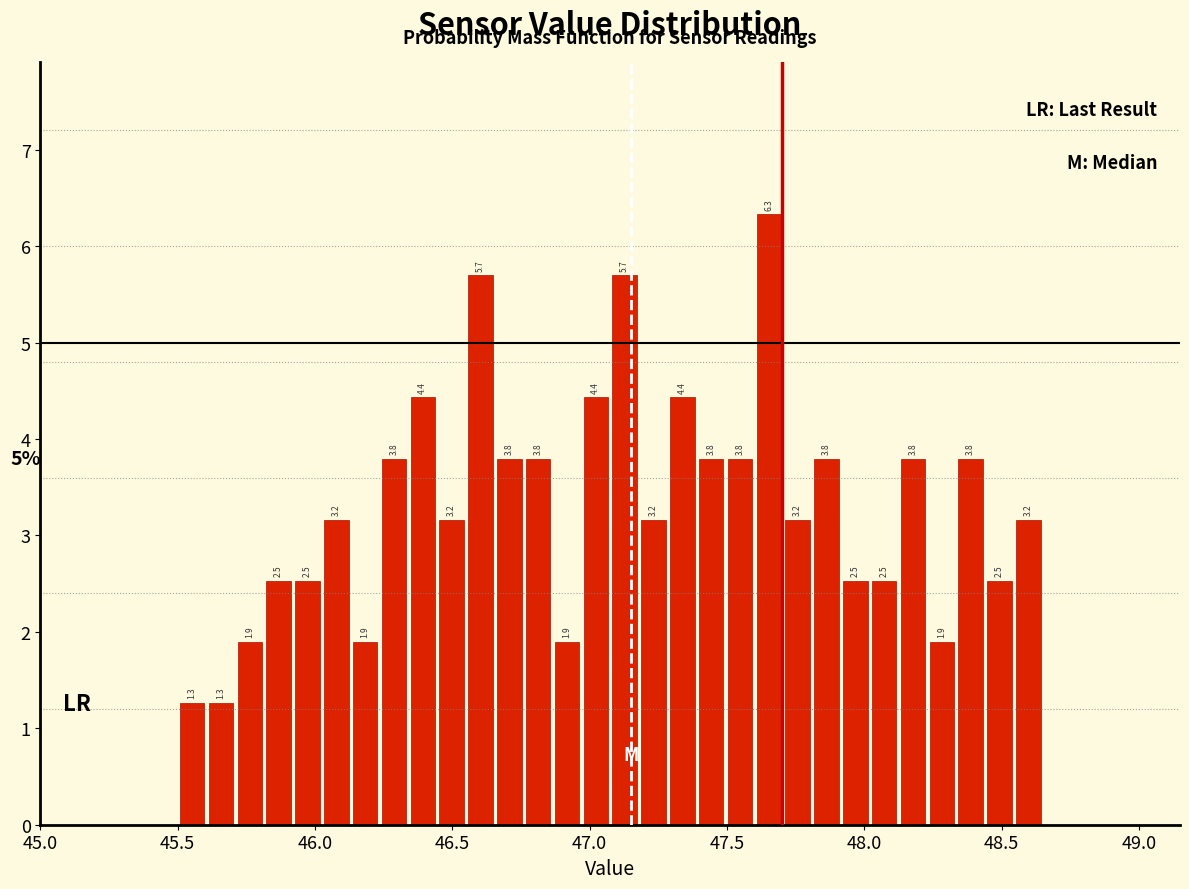

Around what value on the x-axis is the tallest bar? Give the approximate position of its centre, as read against the axis.

47.65